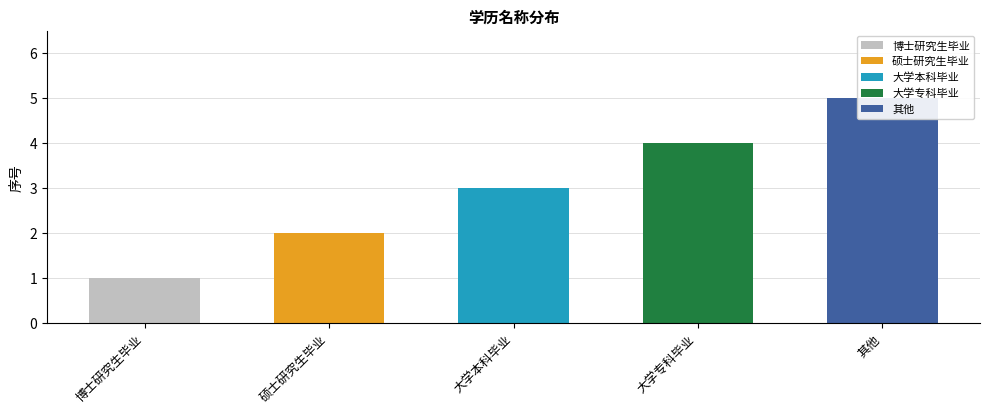

What is the difference between the maximum and minimum values?

4